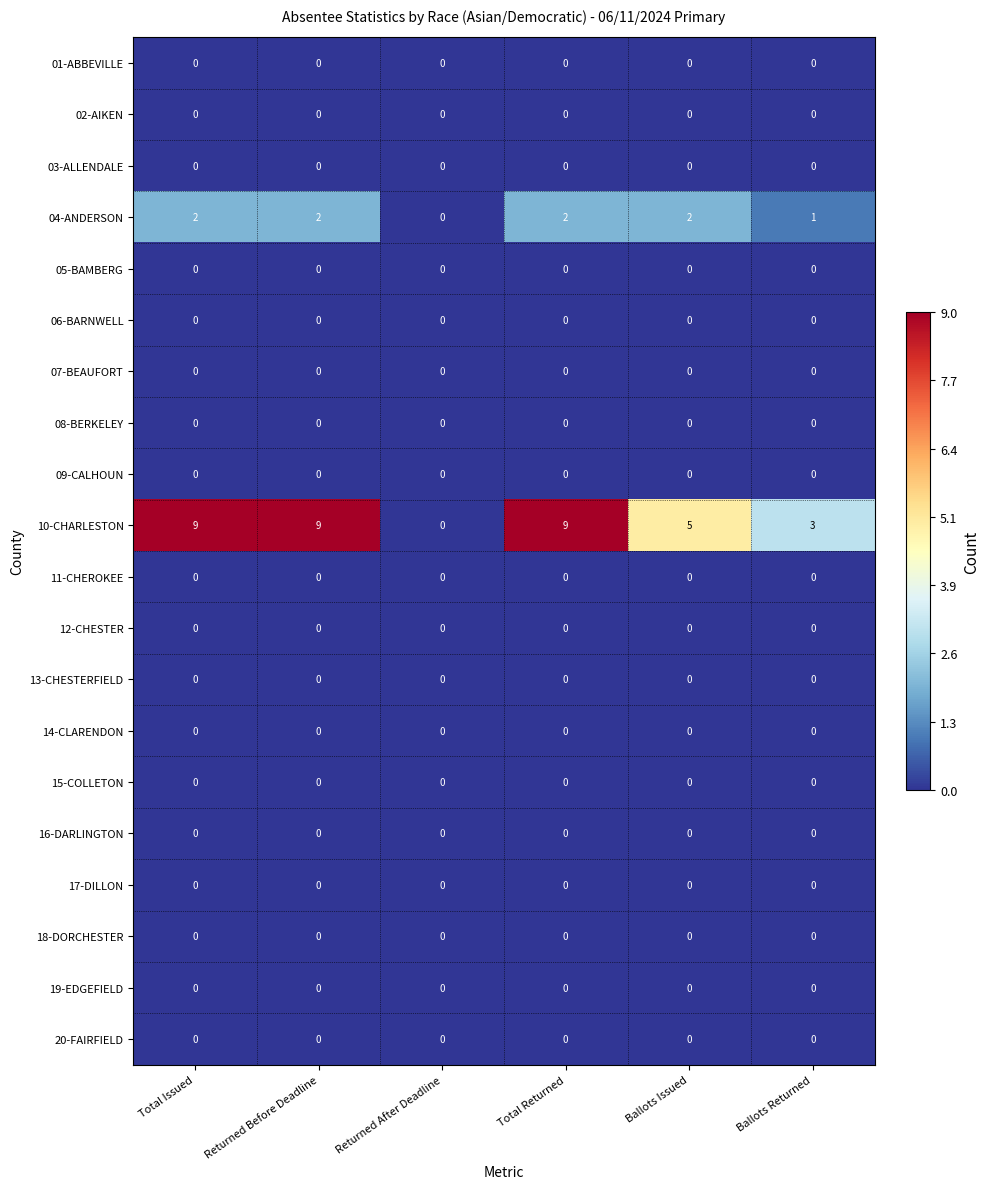

At how many categories does at least one series exceed 6?

3